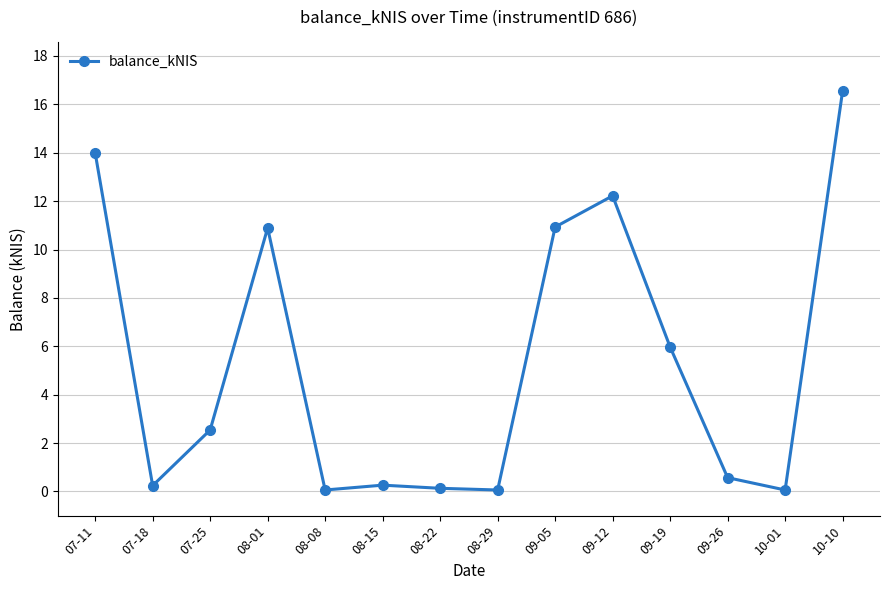

What is the difference between the values at 08-22 and 08-08?

0.1